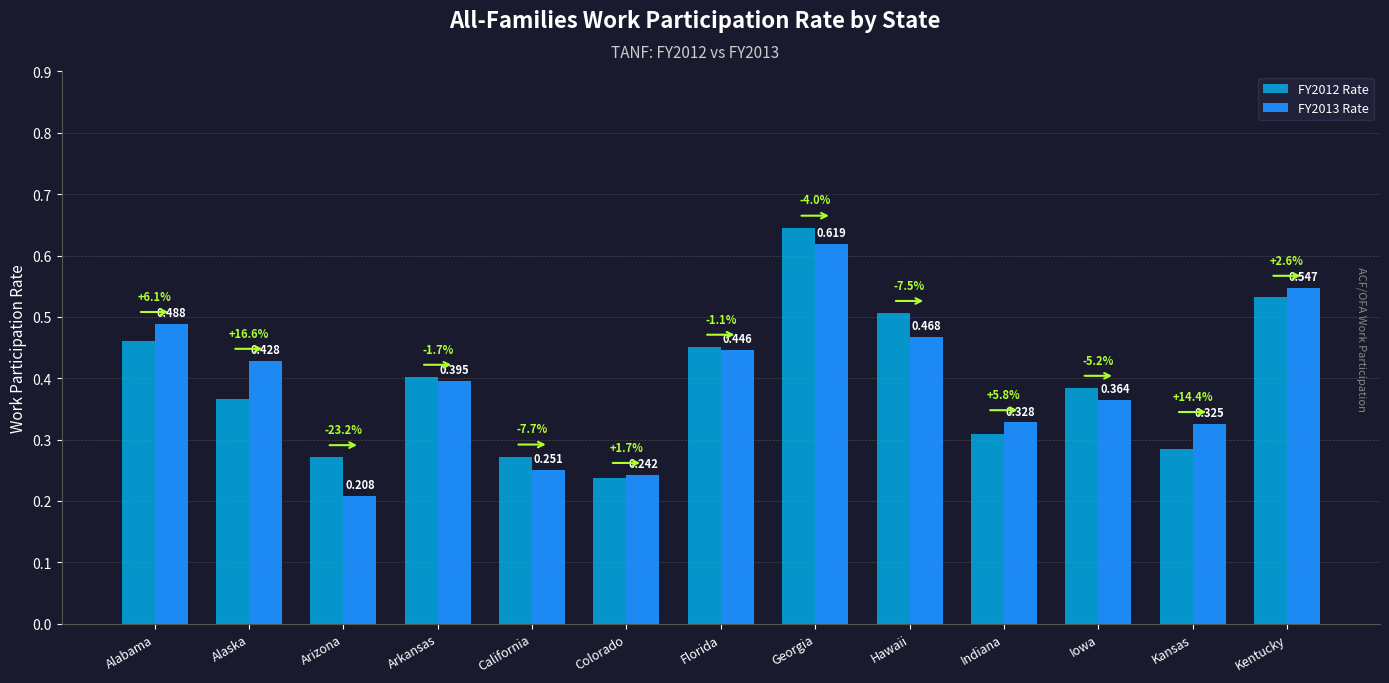

What is the label of the 11th bar from the right?

Arizona